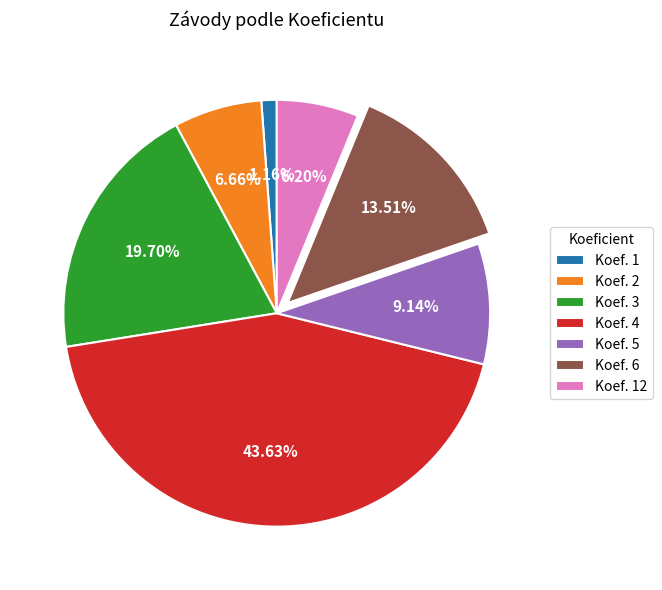

Which has a higher value, Koef. 1 or Koef. 5?

Koef. 5